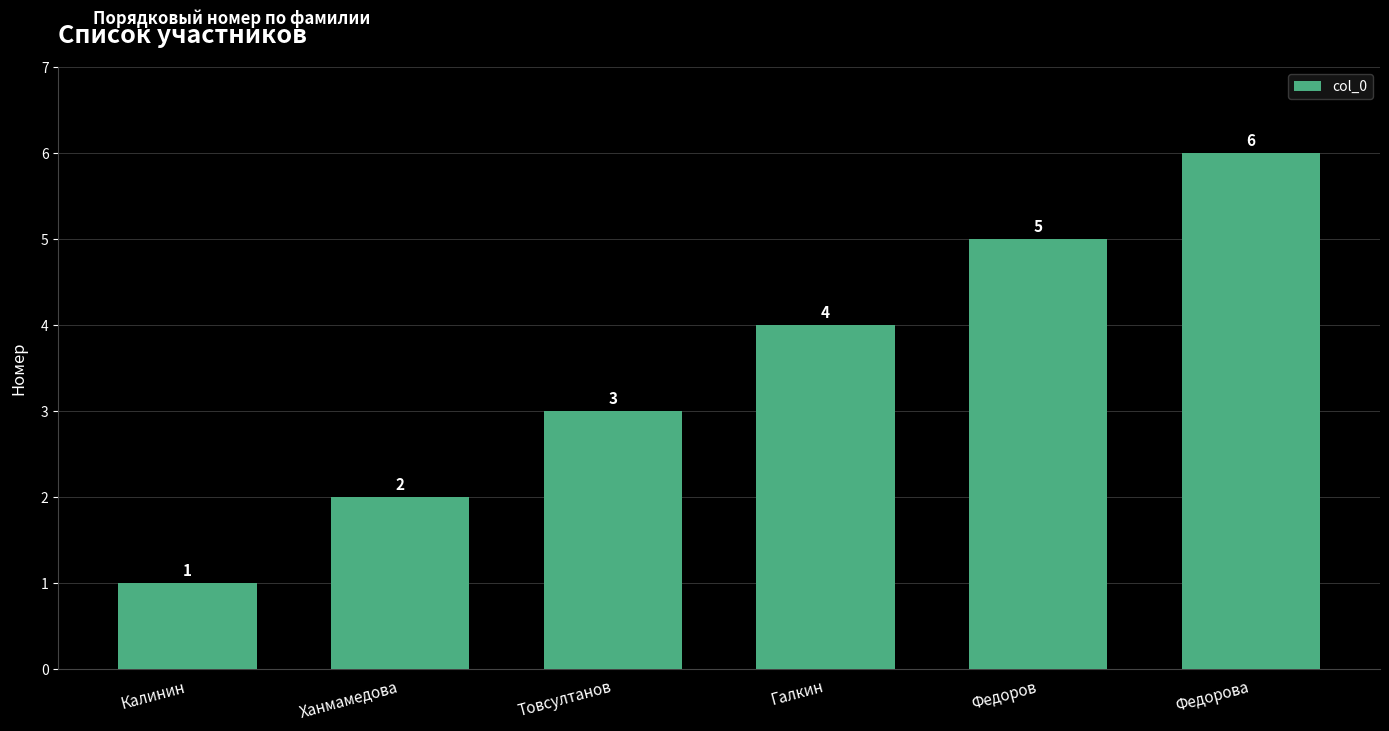

Rank the categories by value from highest to lowest.

Федорова, Федоров, Галкин, Товсултанов, Ханмамедова, Калинин